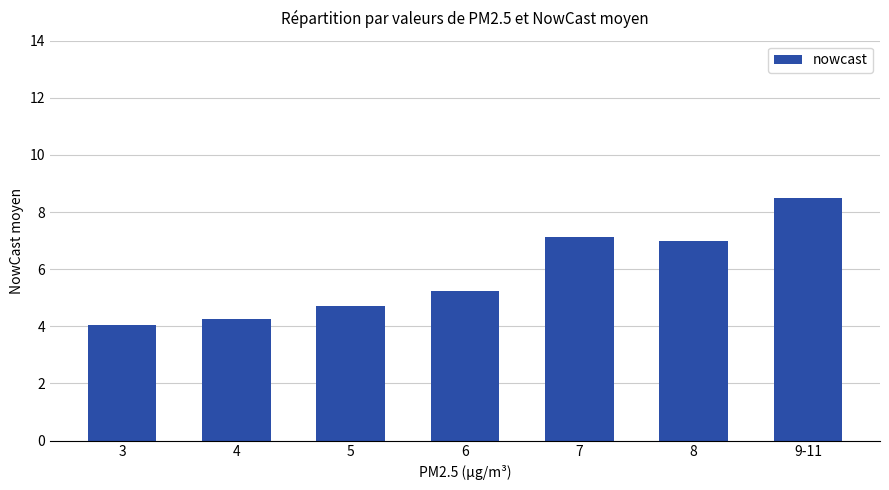

Does the chart contain stacked bars?

No